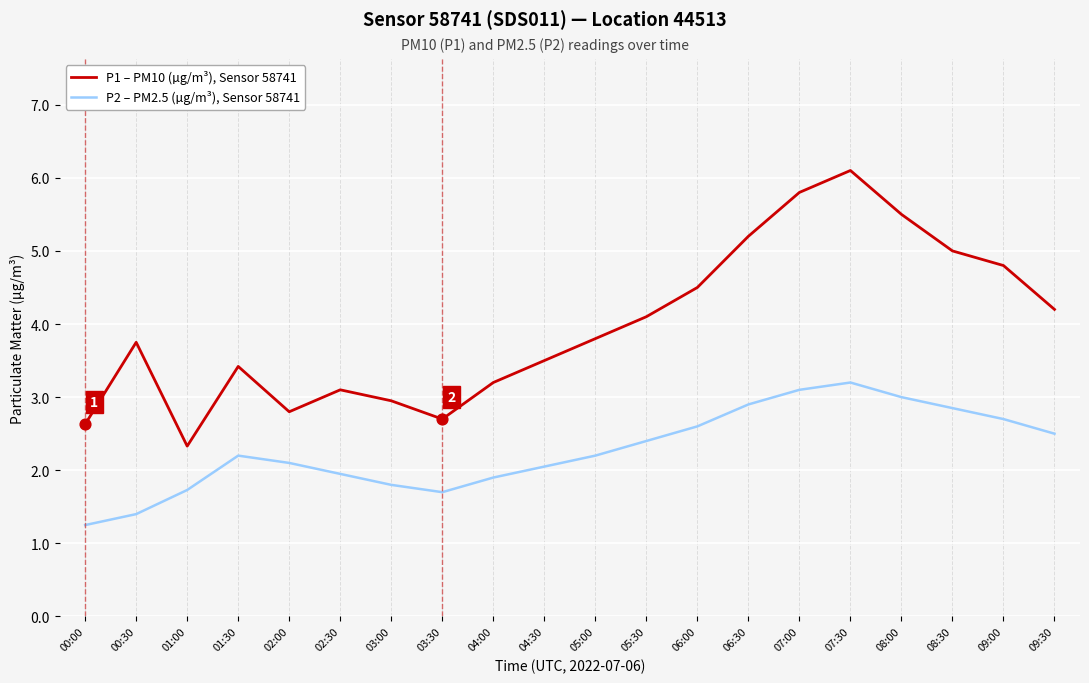

Is the value of P2 – PM2.5 (µg/m³), Sensor 58741 at 02:30 greater than the value of P1 – PM10 (µg/m³), Sensor 58741 at 04:30?

No